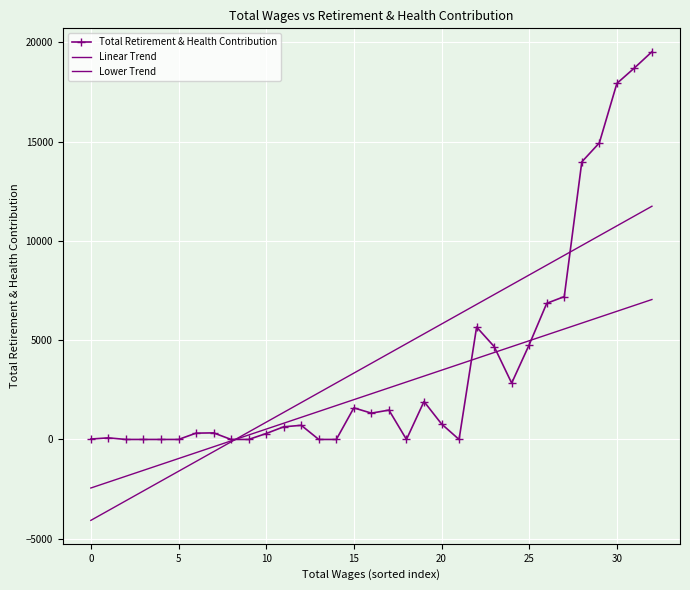

Reading left to right, extract all data points from this chart.

Total Retirement & Health Contribution: 21.0	80.0	0.0	0.0	0.0	0.0	318.0	331.0	0.0	0.0	299.0	637.0	712.0	0.0	0.0	1590.0	1325.0	1478.0	0.0	1910.0	781.0	0.0	5659.0	4679.0	2837.0	4769.0	6855.0	7192.0	13975.0	14932.0	17926.0	18704.0	19520.0
Linear Trend: -4074.1	-3579.9	-3085.6	-2591.3	-2097.0	-1602.8	-1108.5	-614.2	-119.9	374.3	868.6	1362.9	1857.1	2351.4	2845.7	3340.0	3834.2	4328.5	4822.8	5317.1	5811.3	6305.6	6799.9	7294.2	7788.4	8282.7	8777.0	9271.2	9765.5	10259.8	10754.1	11248.3	11742.6
Lower Trend: -2444.5	-2147.9	-1851.4	-1554.8	-1258.2	-961.7	-665.1	-368.5	-72.0	224.6	521.2	817.7	1114.3	1410.9	1707.4	2004.0	2300.5	2597.1	2893.7	3190.2	3486.8	3783.4	4079.9	4376.5	4673.1	4969.6	5266.2	5562.7	5859.3	6155.9	6452.4	6749.0	7045.6